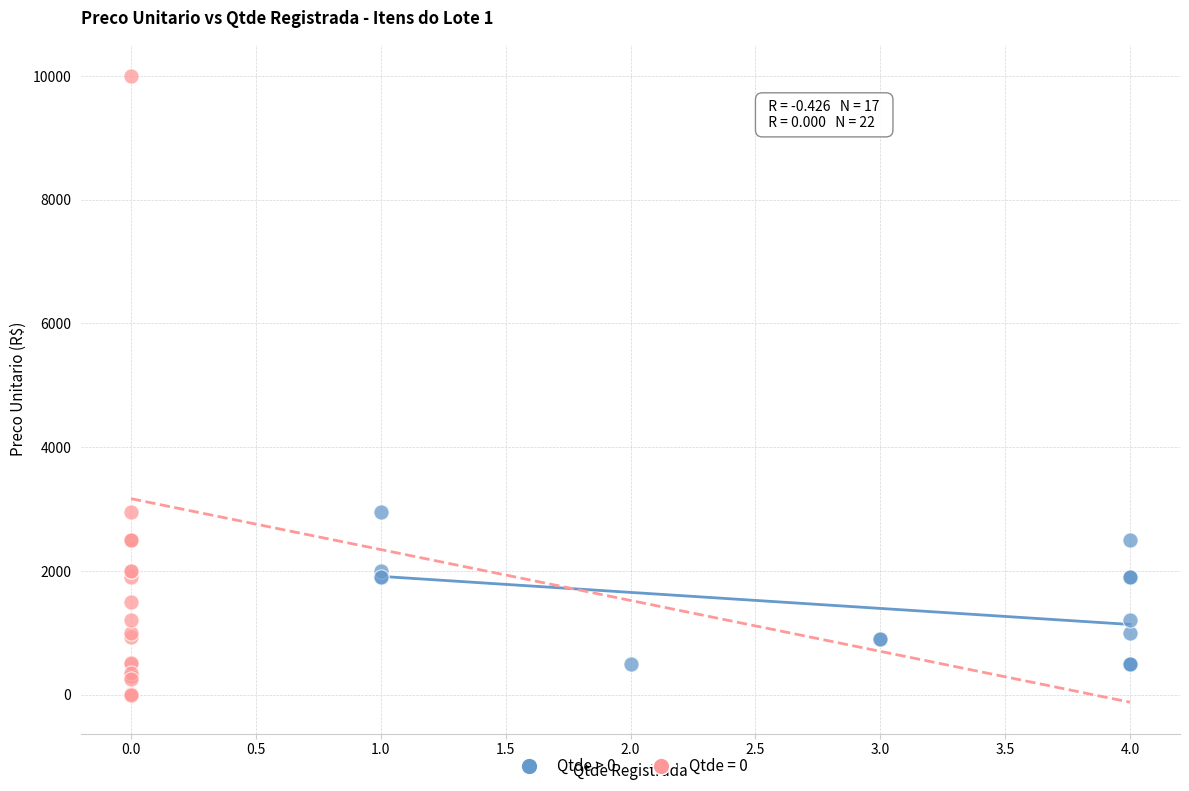

Which series reaches the minimum Y coordinate?

Qtde = 0